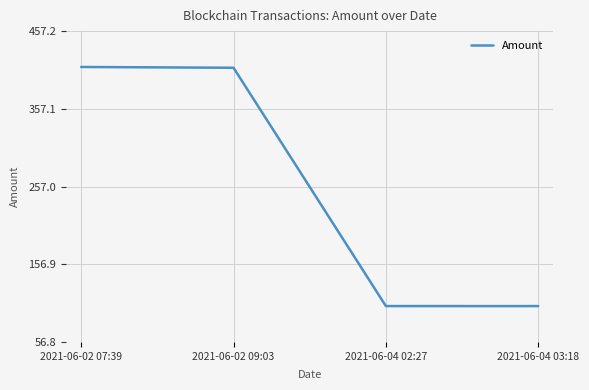

Is it true that the value at 2021-06-02 09:03 is 410.0?

True